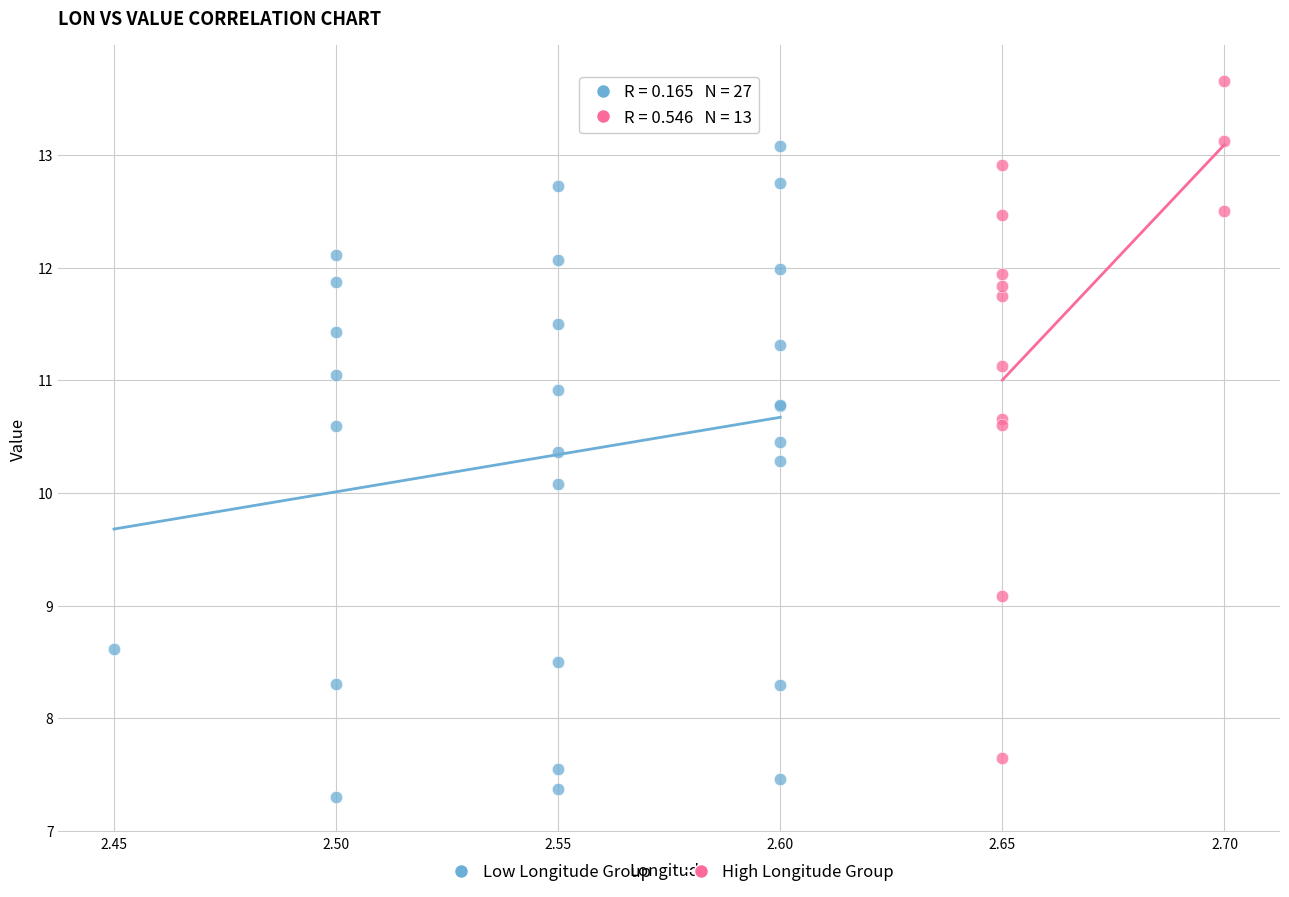

Which series contains the highest Y value?

High Longitude Group